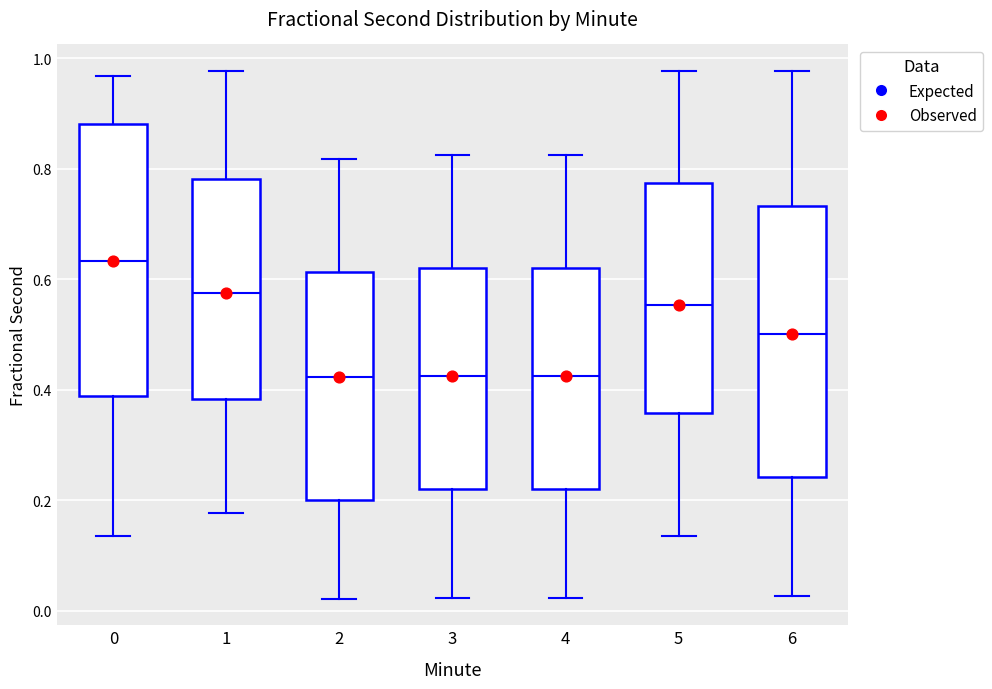

Reading left to right, transcribe this box plot: for each box, give where its median line is, the range the box spans, and where its two whiskers end, as read against the y-axis. The values are not printed on the chart, so give them approximately, as read against the axis.

0: median 0.64, box 0.38 to 0.88, whiskers 0.14 to 0.96
1: median 0.58, box 0.38 to 0.78, whiskers 0.18 to 0.98
2: median 0.42, box 0.20 to 0.62, whiskers 0.02 to 0.82
3: median 0.42, box 0.22 to 0.62, whiskers 0.02 to 0.82
4: median 0.42, box 0.22 to 0.62, whiskers 0.02 to 0.82
5: median 0.56, box 0.36 to 0.78, whiskers 0.14 to 0.98
6: median 0.50, box 0.24 to 0.74, whiskers 0.02 to 0.98